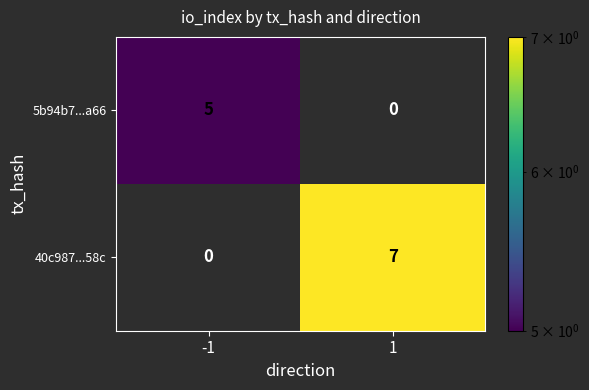

What is the greatest value displayed?

7